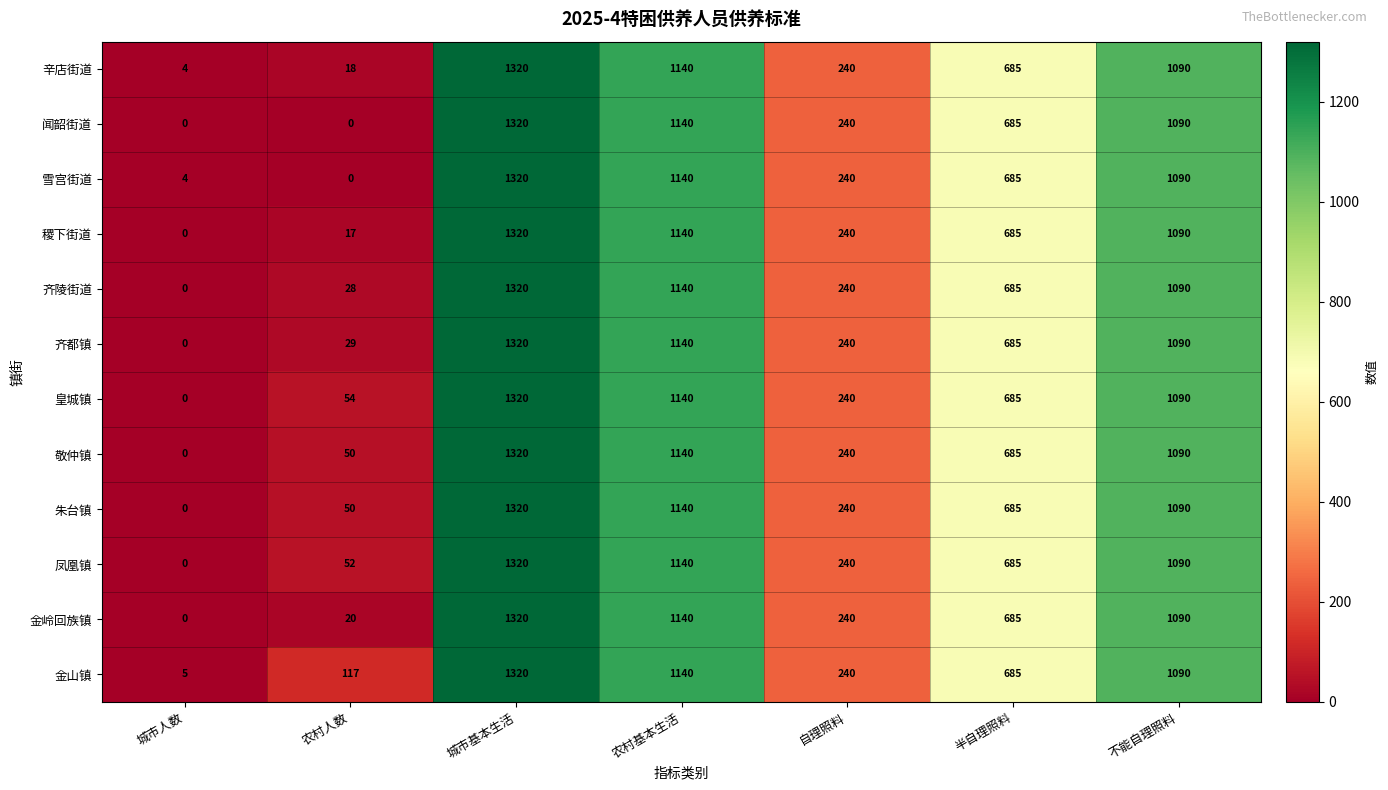

At which category does the chart reach its peak across all series?

城市基本生活